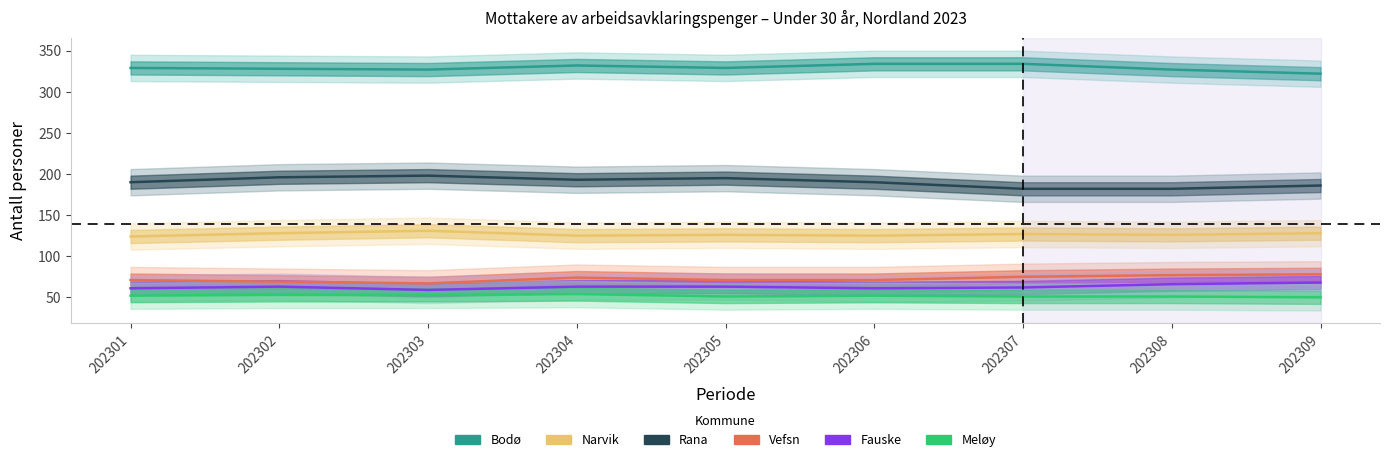

How many lines are shown in the chart?

6